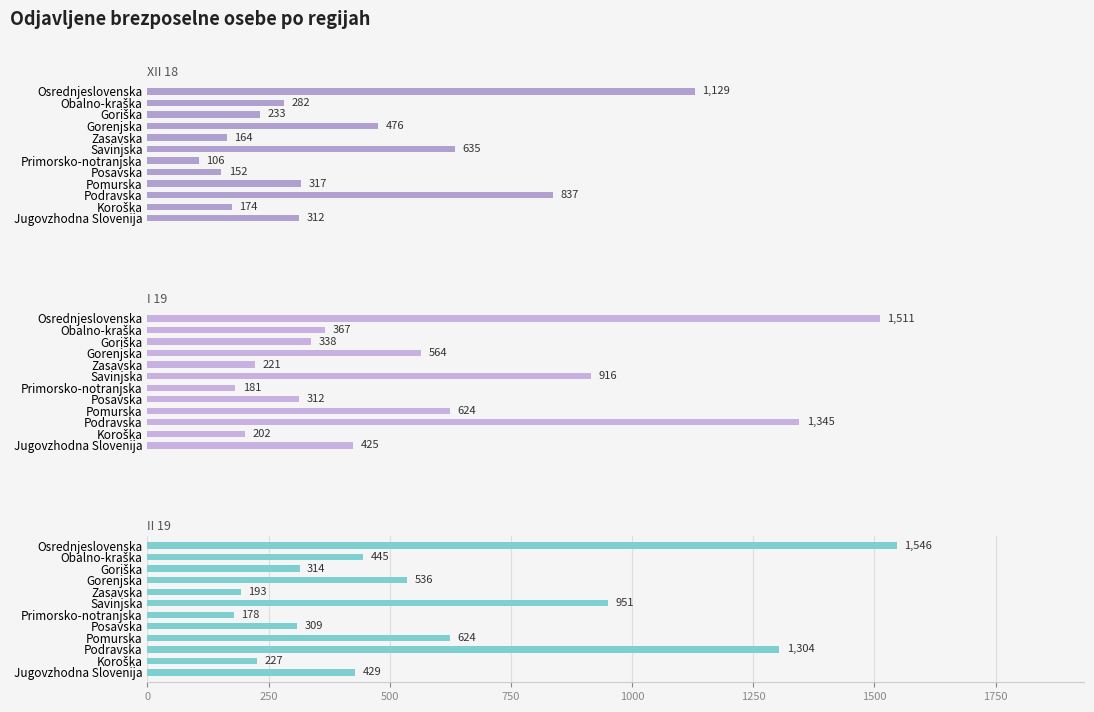

Which has a higher value, Jugovzhodna Slovenija or Pomurska?

Pomurska